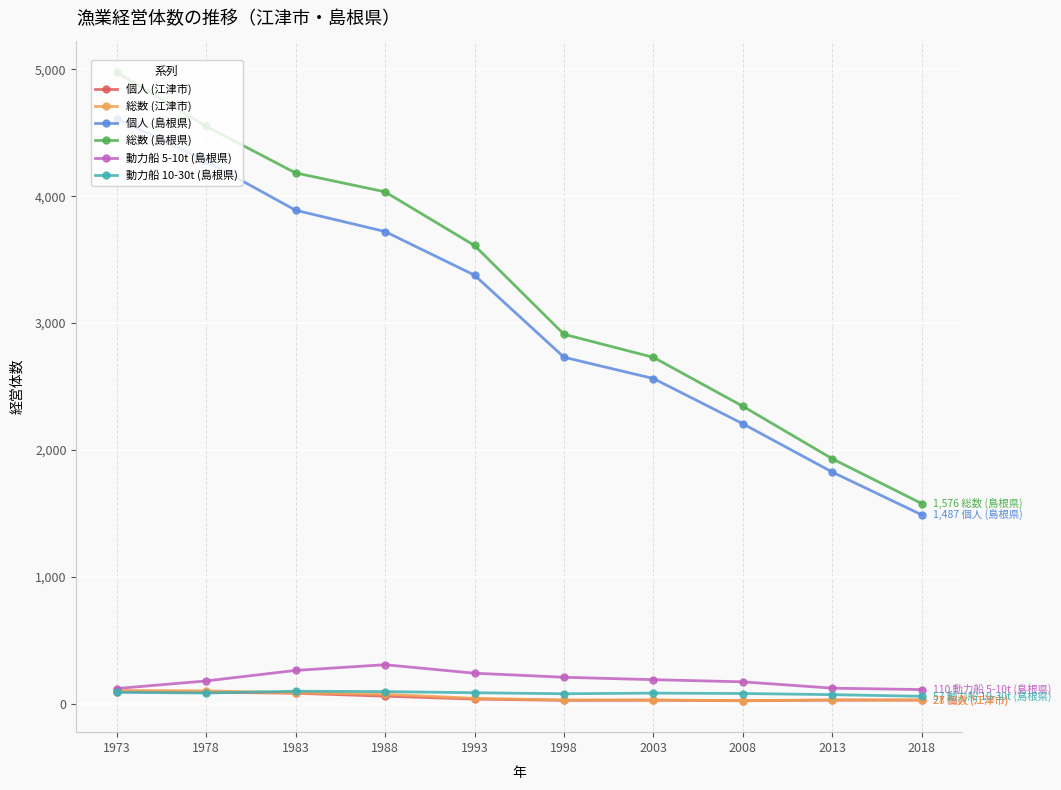

What are all the series names shown in the legend?

個人 (江津市), 総数 (江津市), 個人 (島根県), 総数 (島根県), 動力船 5-10t (島根県), 動力船 10-30t (島根県)